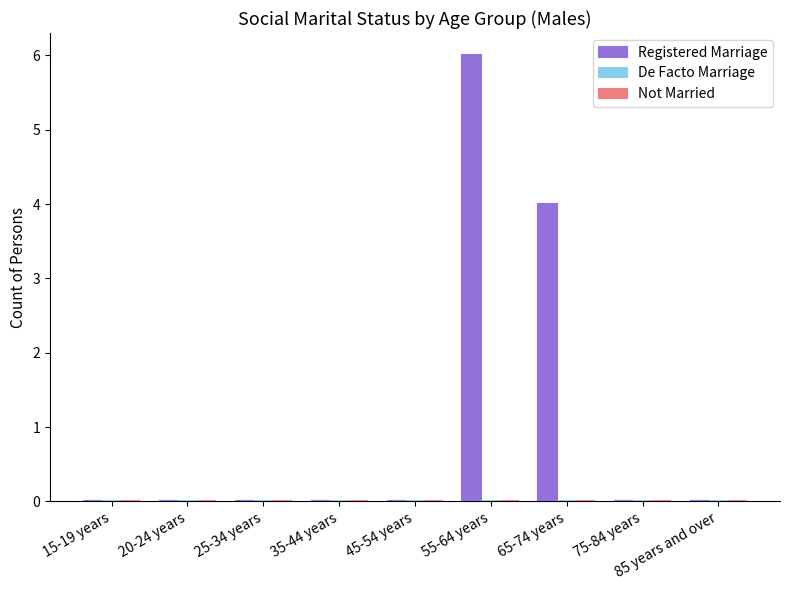

Which category has the highest value across all series?

55-64 years